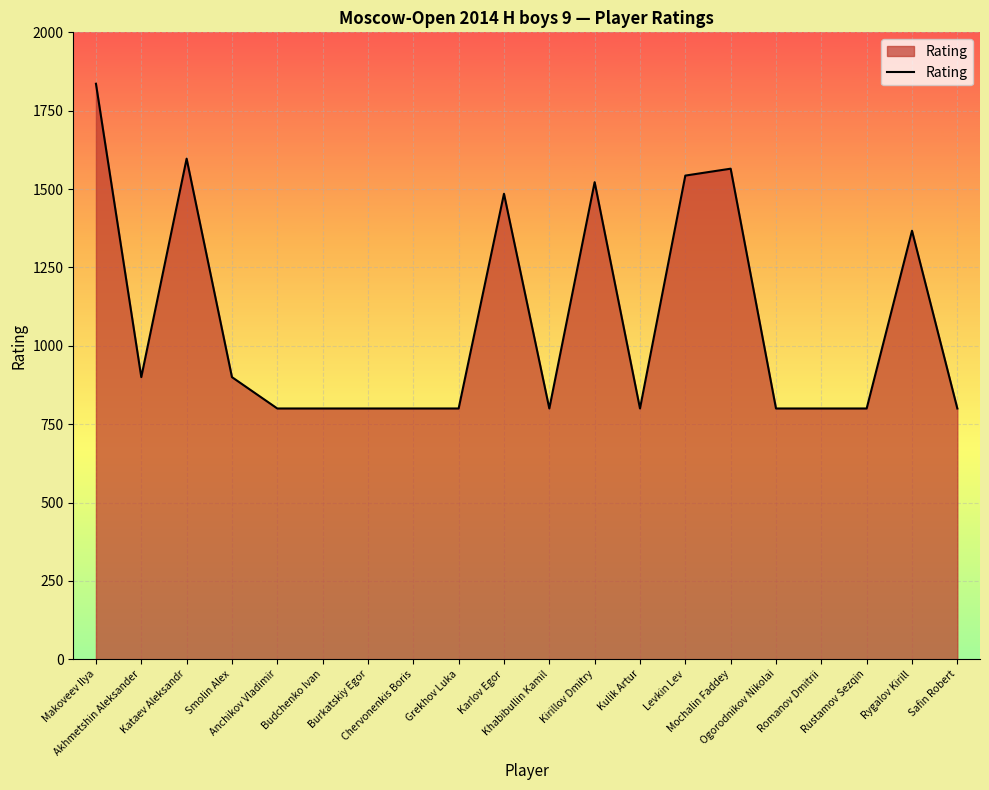

Reading right to left, list all the values displayed in this chart.

800	1367	800	800	800	1565	1543	800	1522	800	1485	800	800	800	800	800	900	1597	900	1836